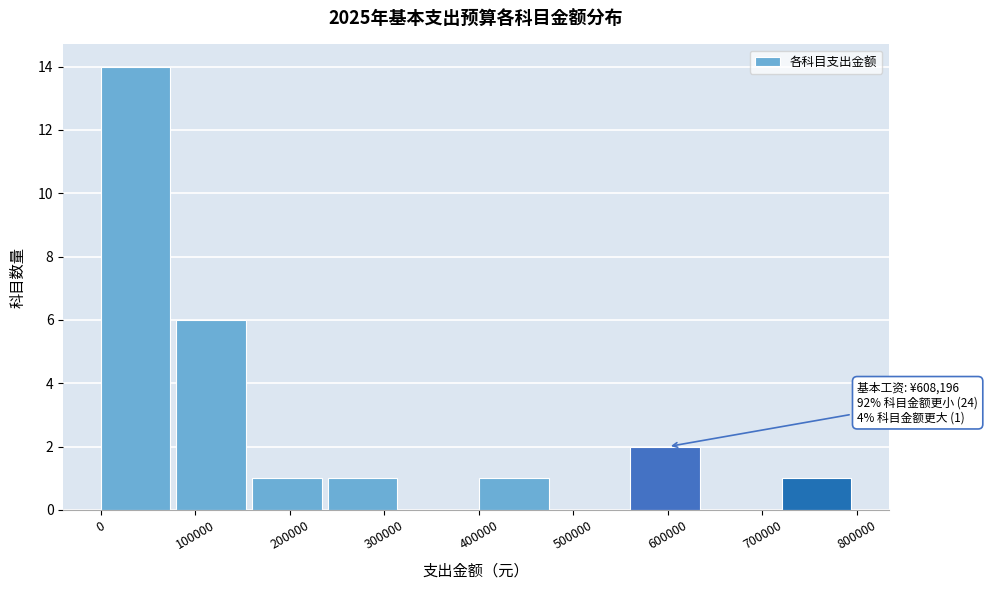

Which range on the x-axis has the tallest bar?

0 to 80000